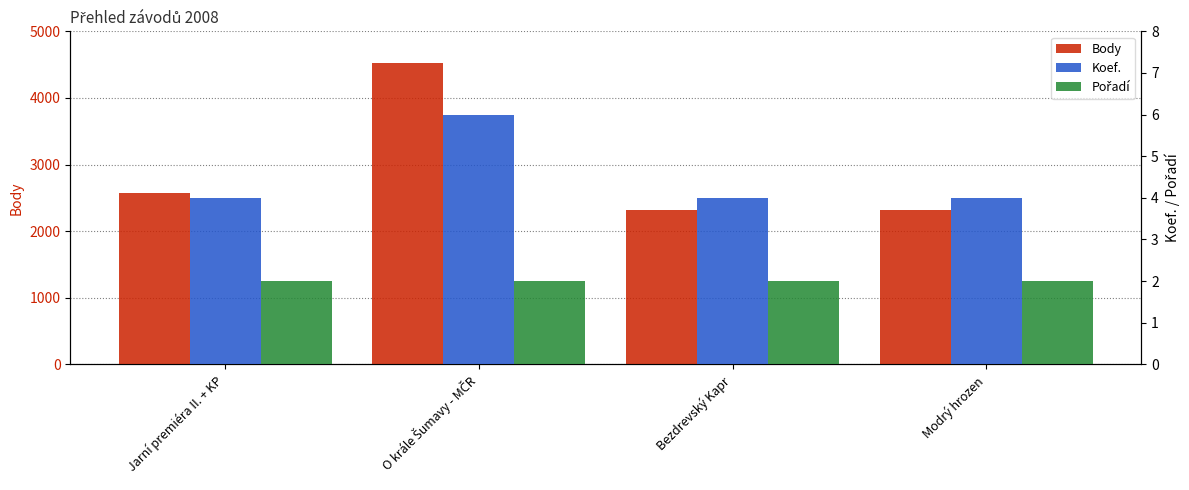

Reading left to right, extract all data points from this chart.

Body: Jarní premiéra II. + KP=2580	O krále Šumavy - MČR=4525	Bezdrevský Kapr=2312	Modrý hrozen=2312
Koef.: Jarní premiéra II. + KP=4	O krále Šumavy - MČR=6	Bezdrevský Kapr=4	Modrý hrozen=4
Pořadí: Jarní premiéra II. + KP=2	O krále Šumavy - MČR=2	Bezdrevský Kapr=2	Modrý hrozen=2